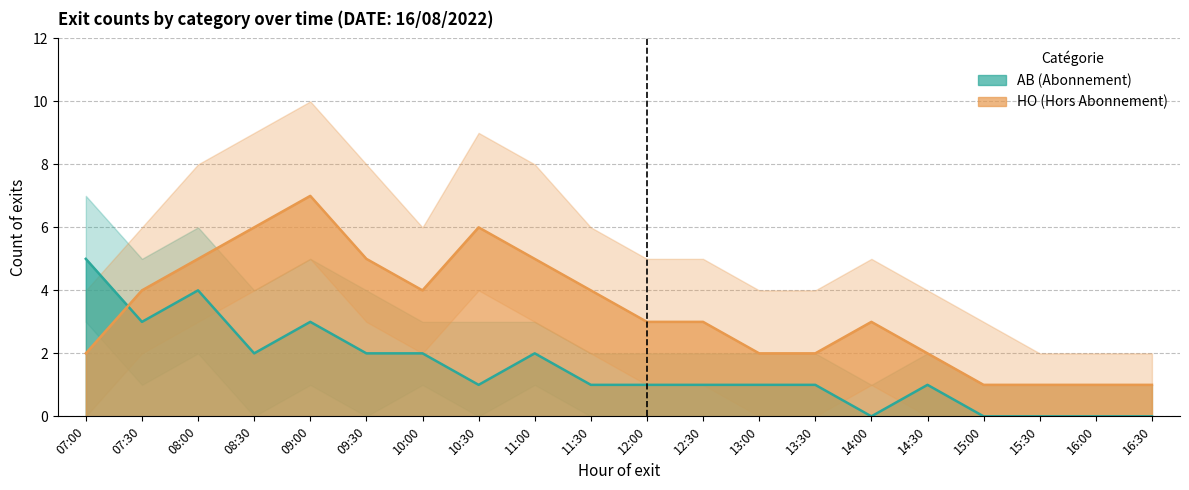

In HO_count, how many points are lower than both neighbors (excluding endpoints)?

1